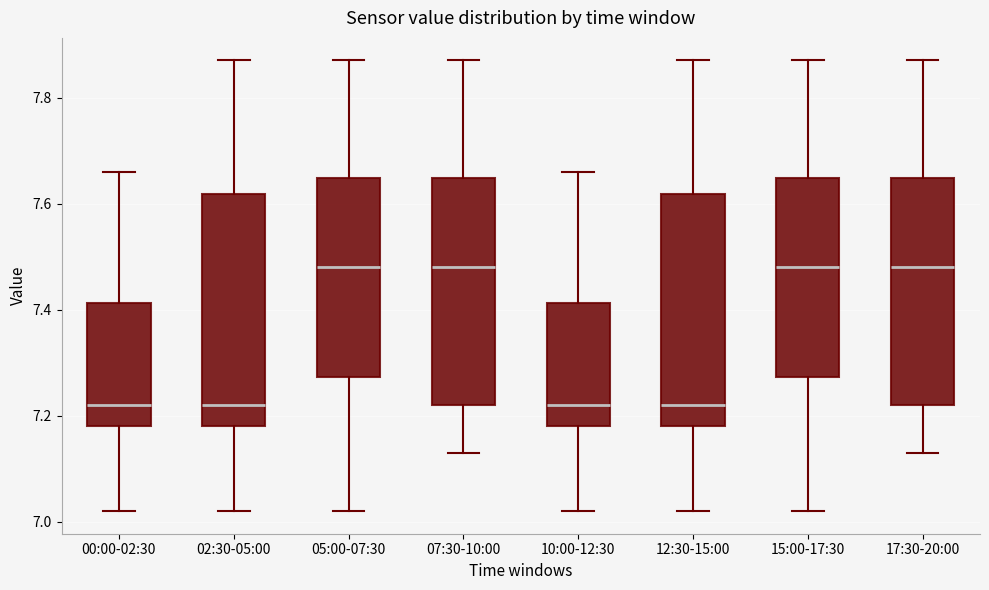

Where does the upper whisker of the box for 15:00-17:30 end on the y-axis? The values are not printed on the chart, so give them approximately, as read against the axis.

7.88